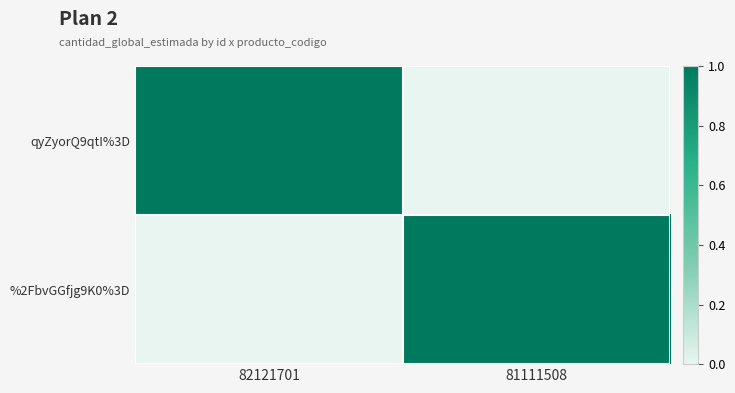

At 81111508, list the series in order from smallest to largest.

qyZyorQ9qtI%3D, %2FbvGGfjg9K0%3D